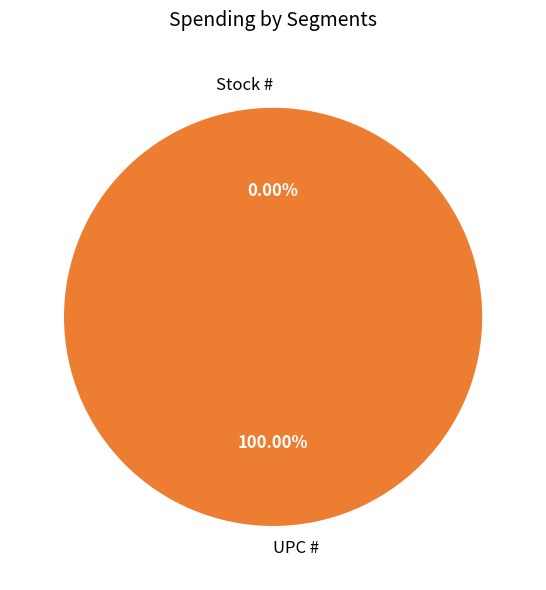

What percentage is the UPC # slice, to the nearest percent?

100%